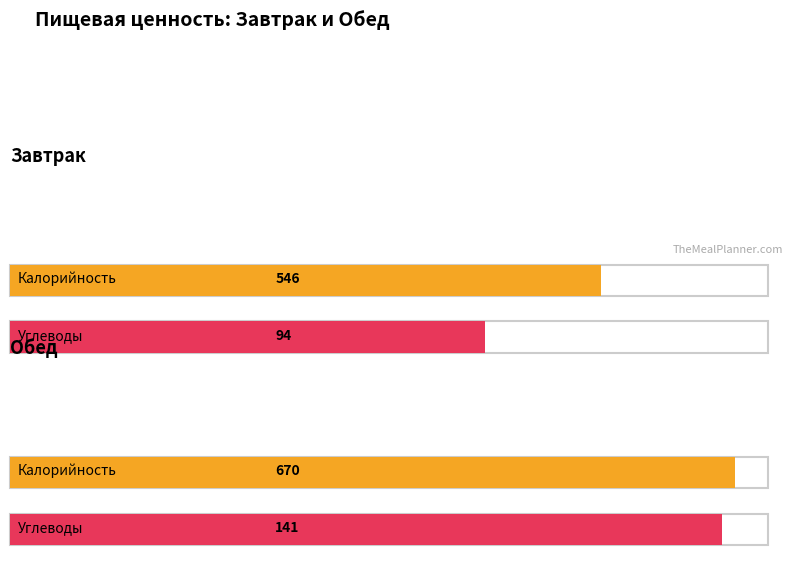

How many groups of bars are there?

2